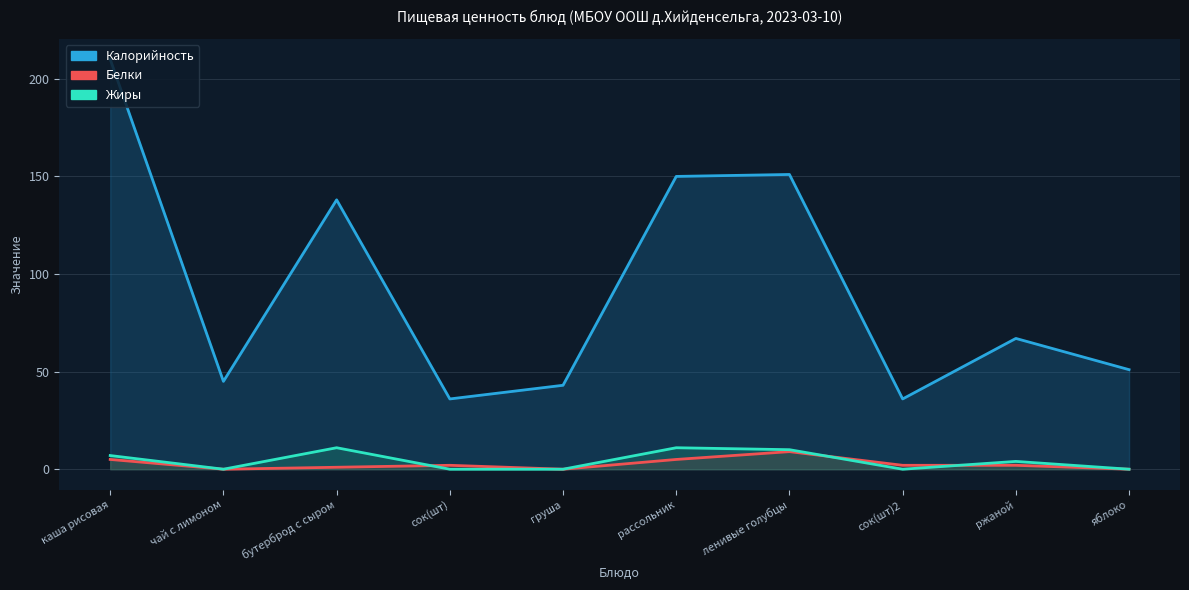

Where is the first local minimum for Жиры?

чай с лимоном